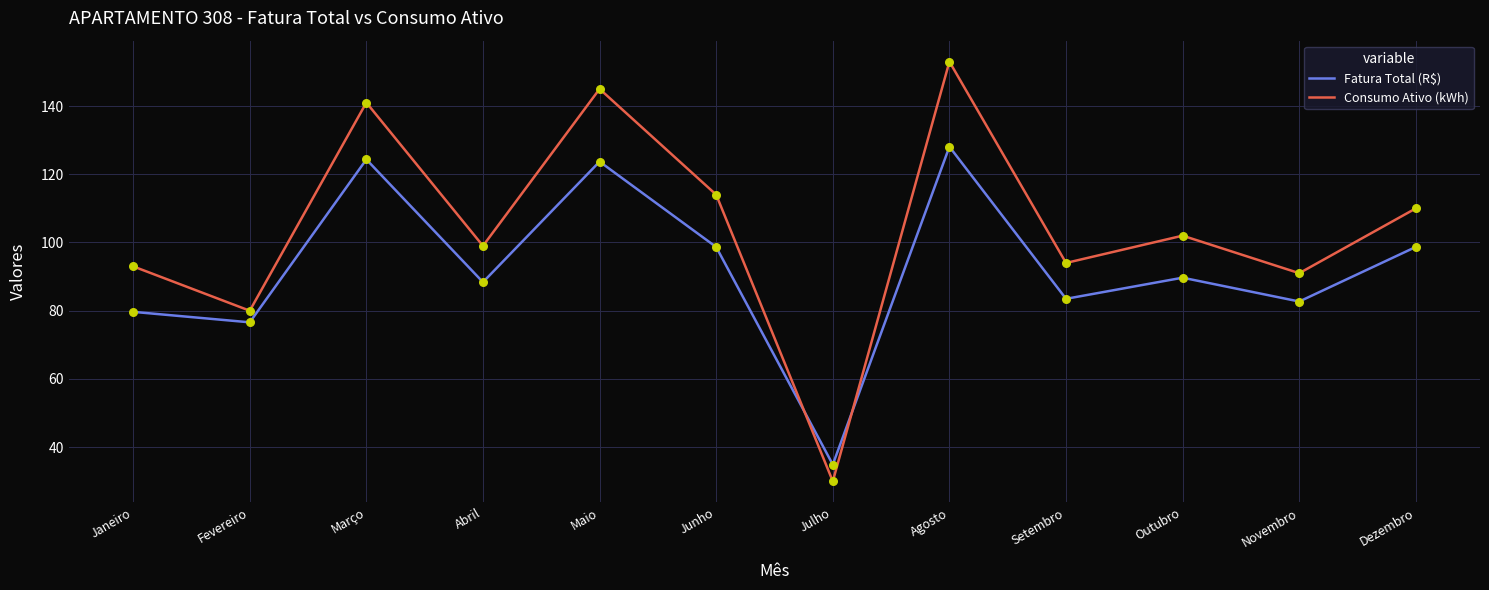

What is the total value across all series at Novembro?

173.7